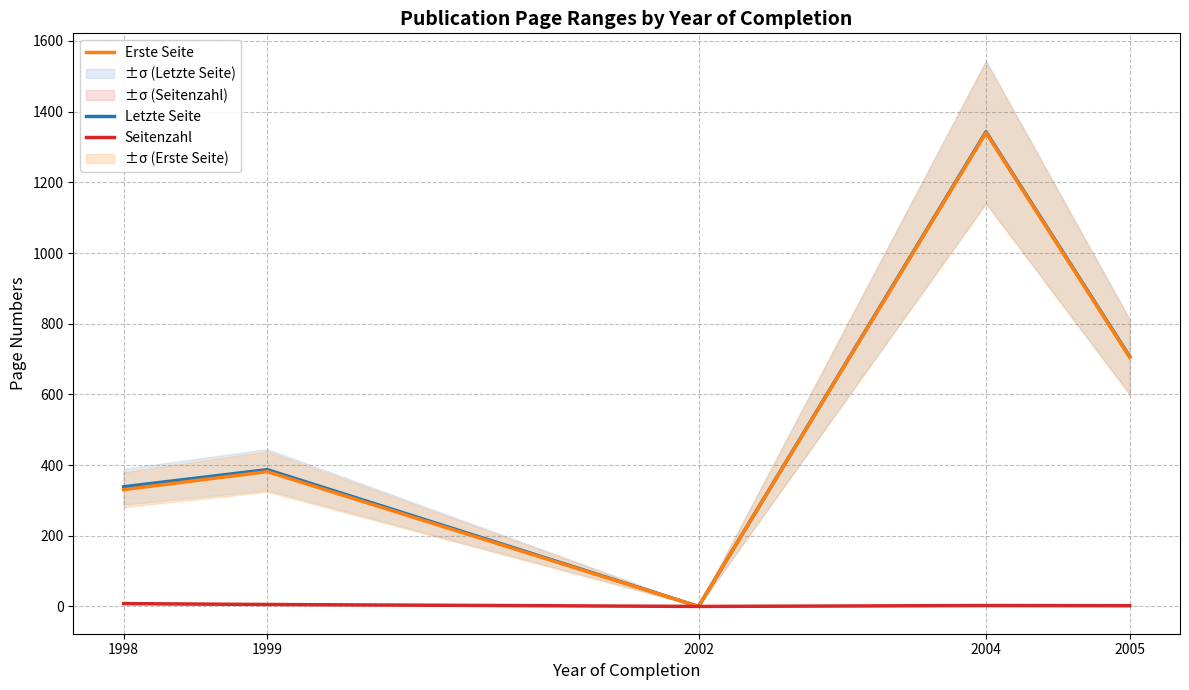

Is the value of Seitenzahl at 1998 greater than the value of Letzte Seite at 2002?

Yes